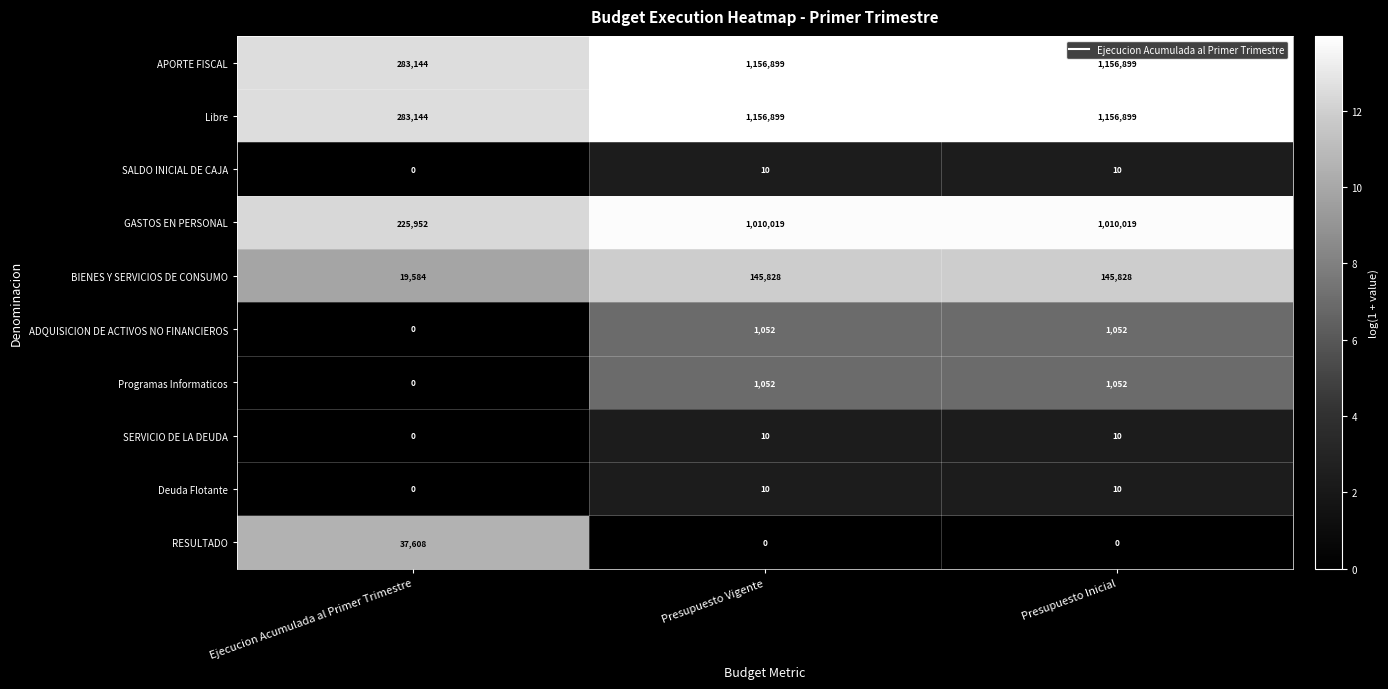

What is the approximate value of Libre at Presupuesto Inicial, to the nearest 50?

1156900